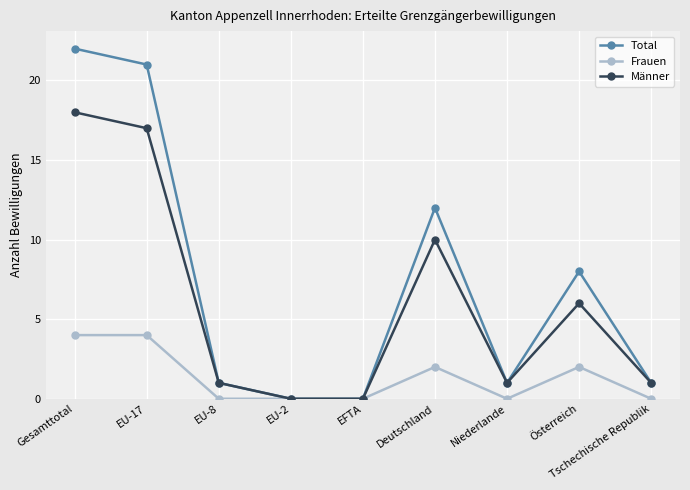

Which series has the widest spread of values?

Total